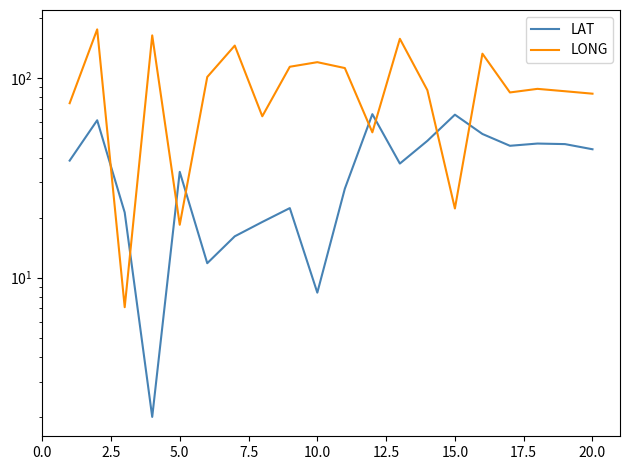

What is the lowest value of the LONG series?

7.1